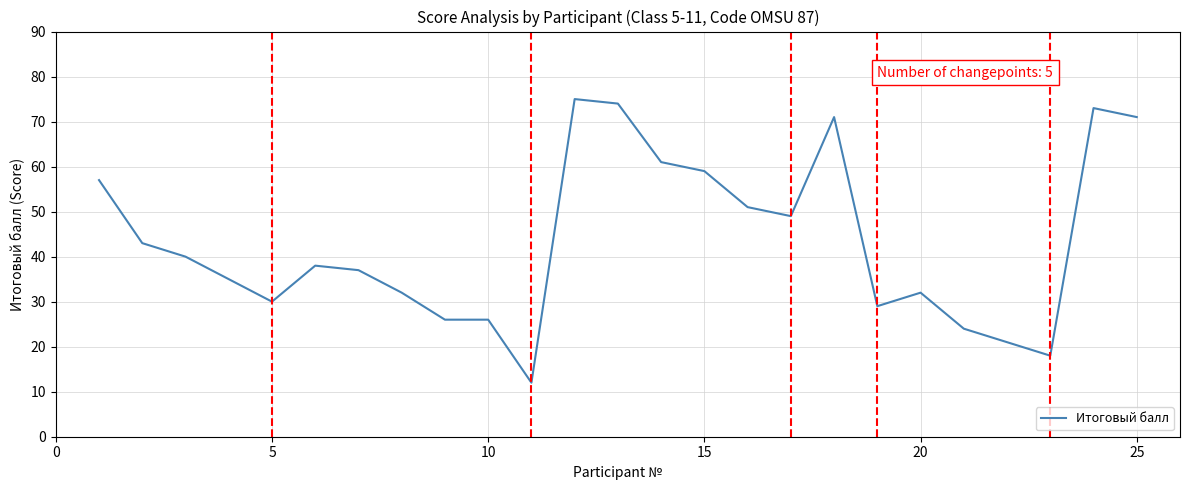

What is the greatest value displayed?

75